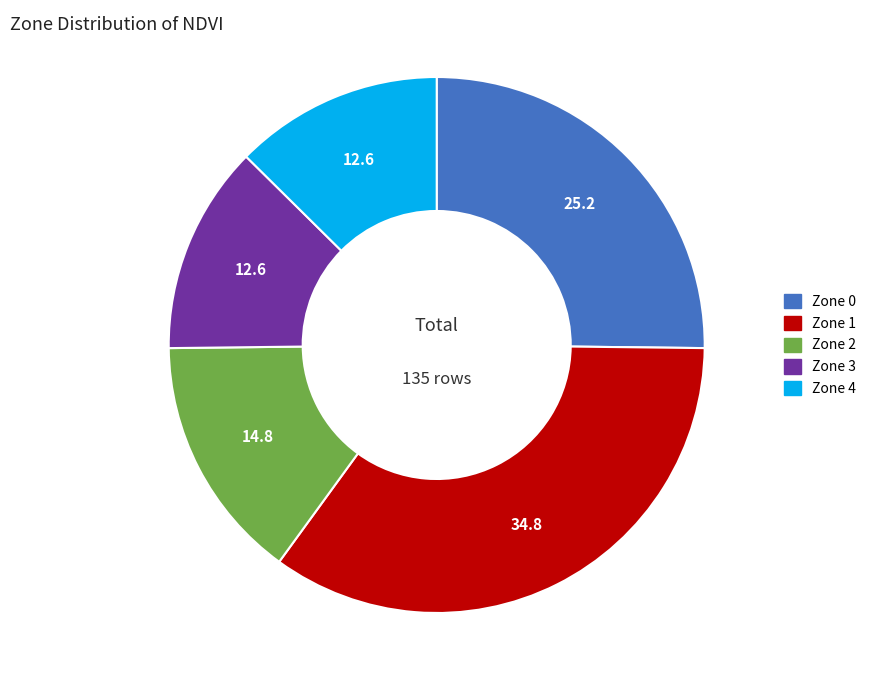

How many slices are in this pie chart?

5